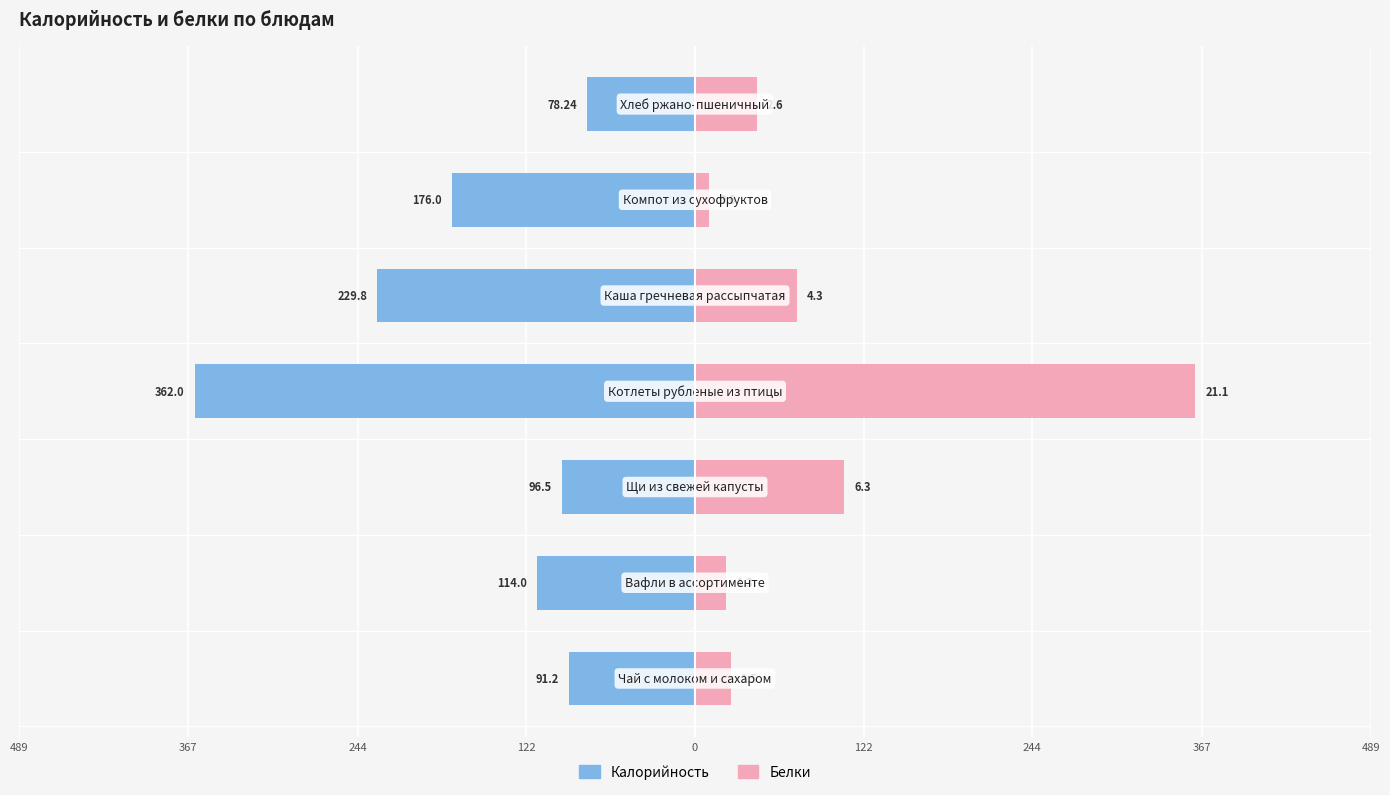

True or false: Калорийность has a value of -72.1 at 122.

False